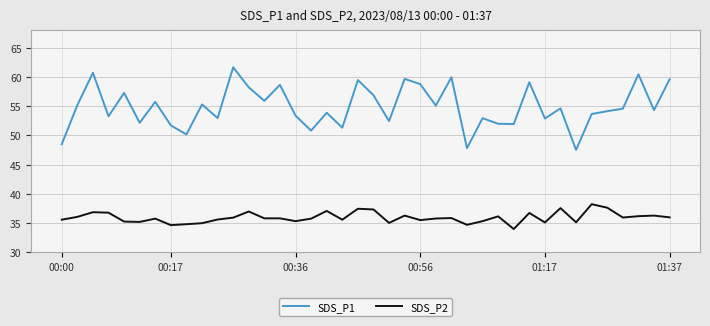

Does the chart display data point markers on the line(s)?

No